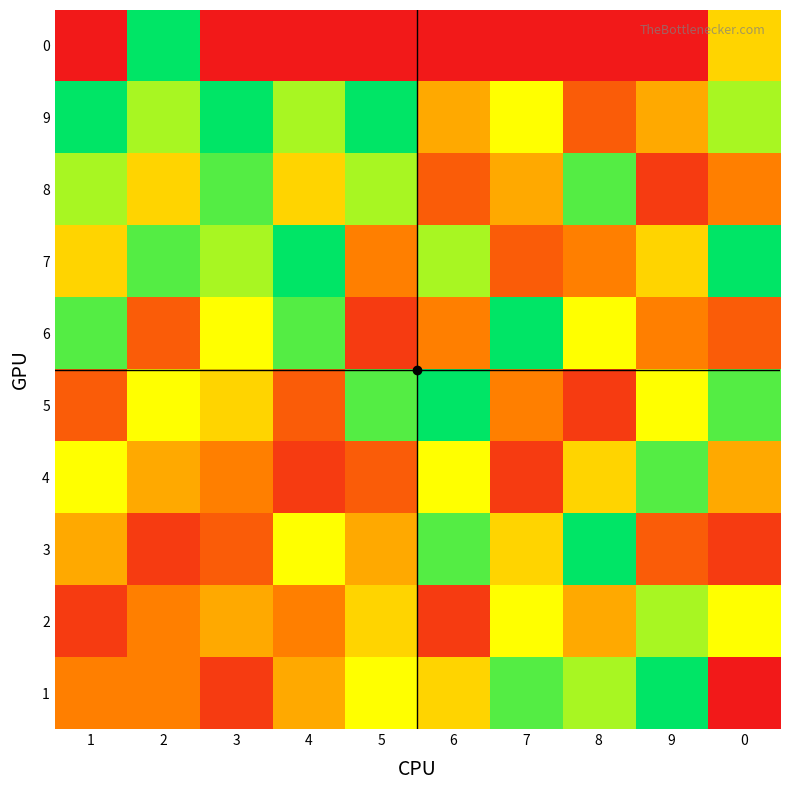

Which series has the largest range (max minus min)?

1